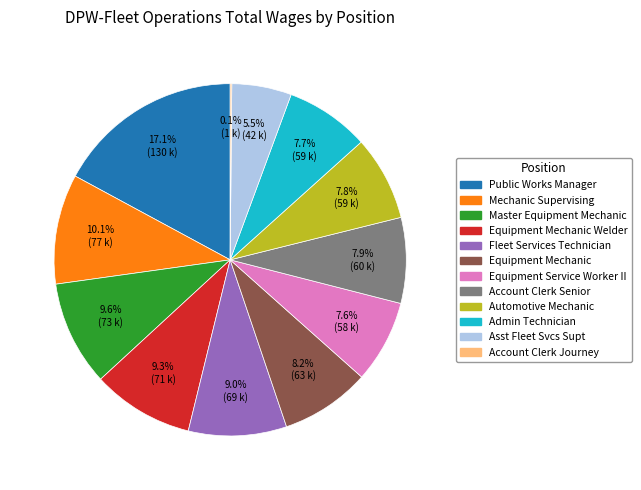

Is there a majority slice in this chart?

No